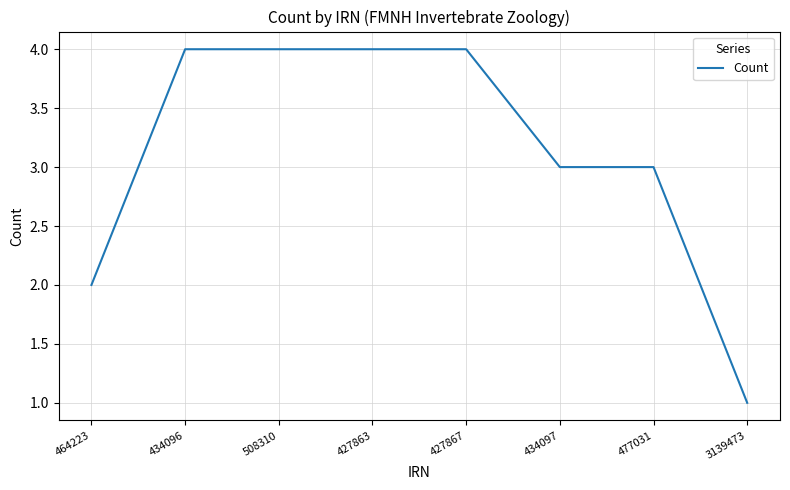

What is the ratio of the value at 434096 to the value at 434097?

1.3